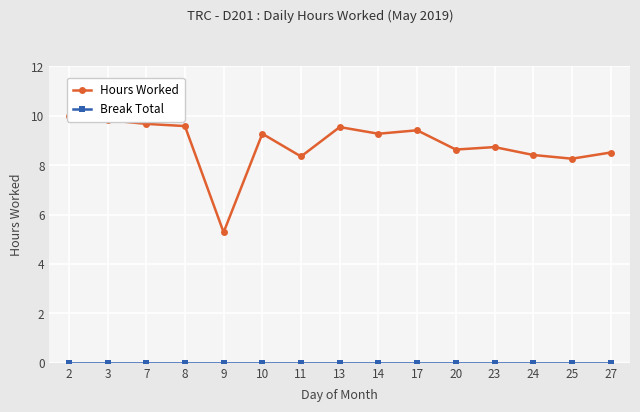

At which category is the sum across all series the highest?

2